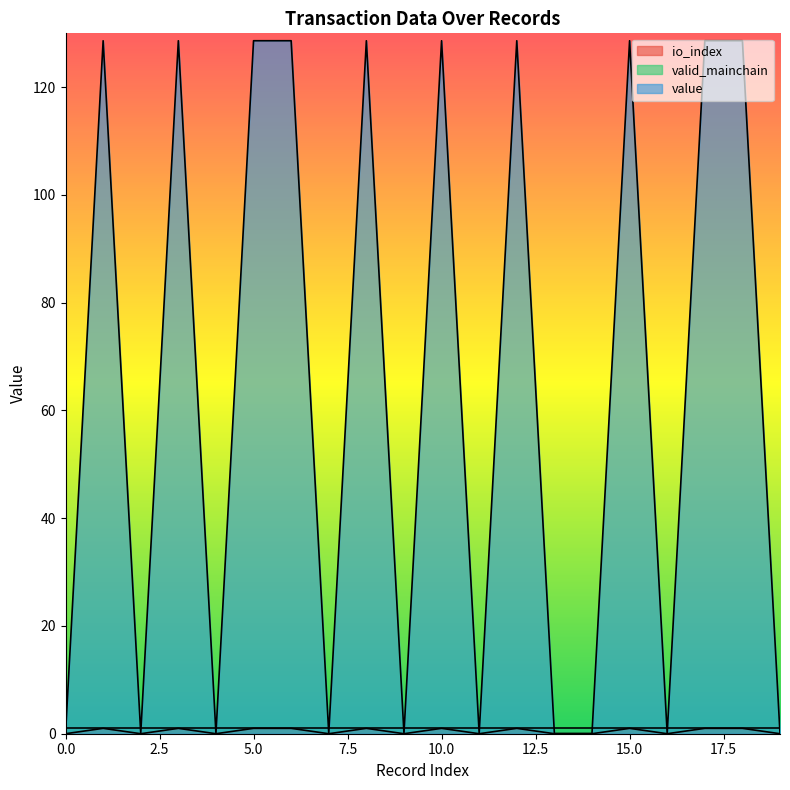

At which category is the sum across all series the highest?

1